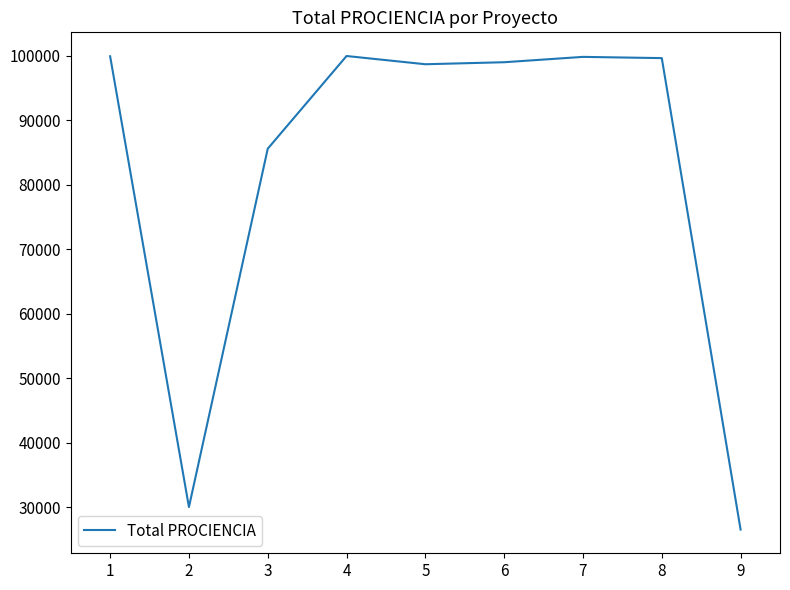

What value does the data have at 2?

30036.5